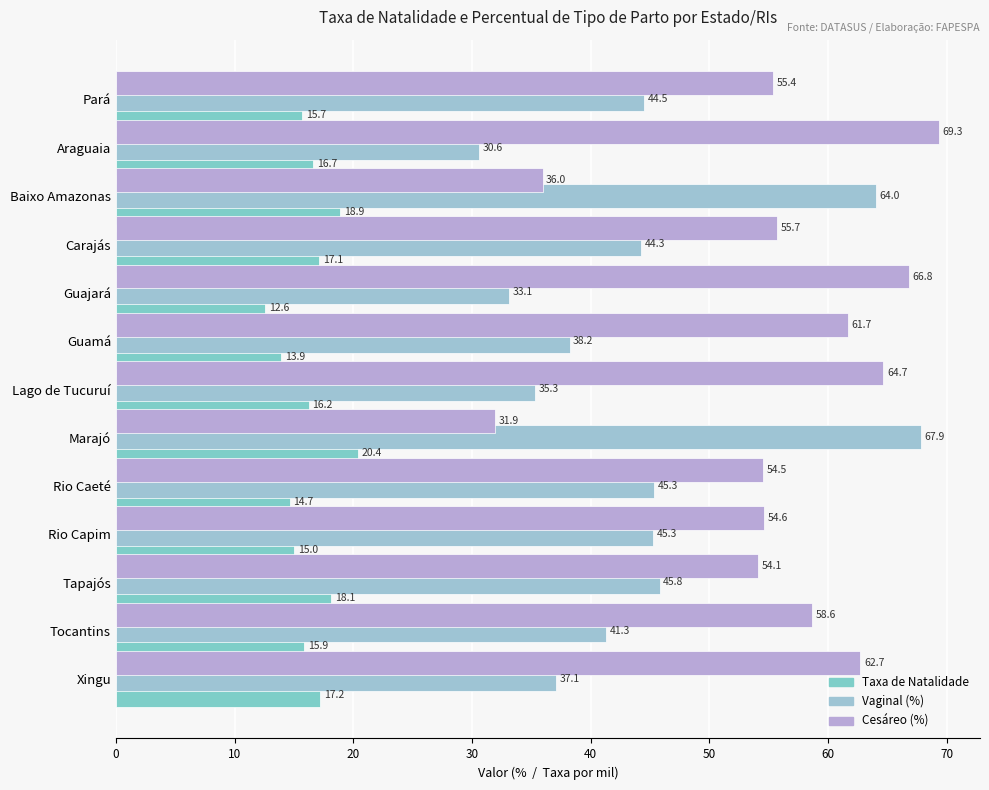

What is the smallest value displayed?

12.6